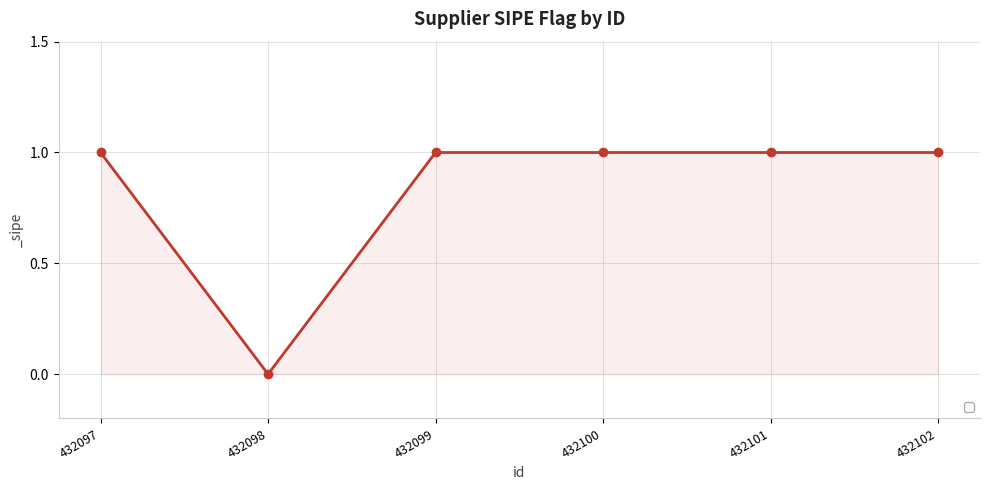

What is the sum of all values?

5